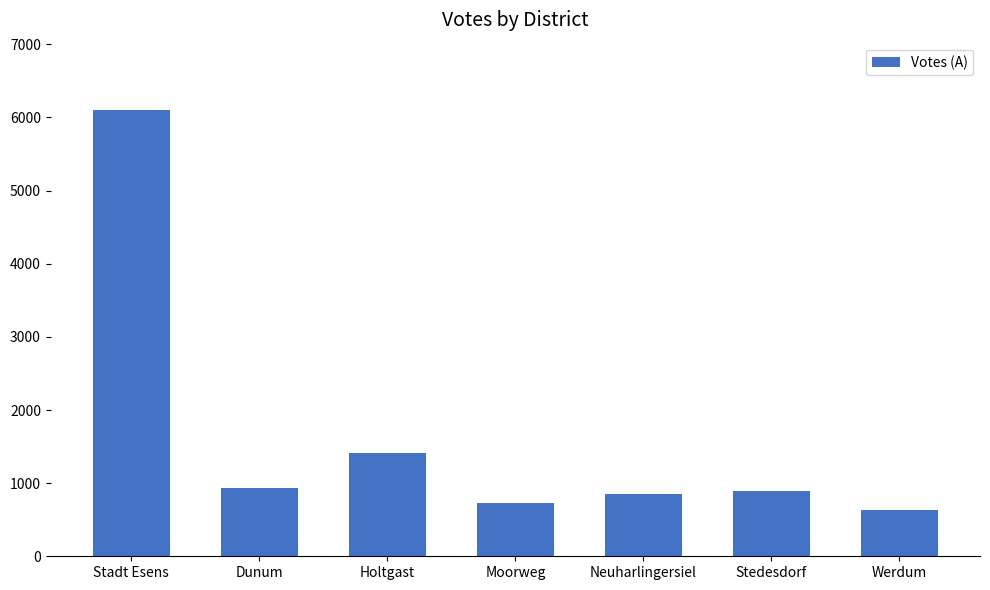

What value does the data have at Holtgast, to the nearest 100?

1400